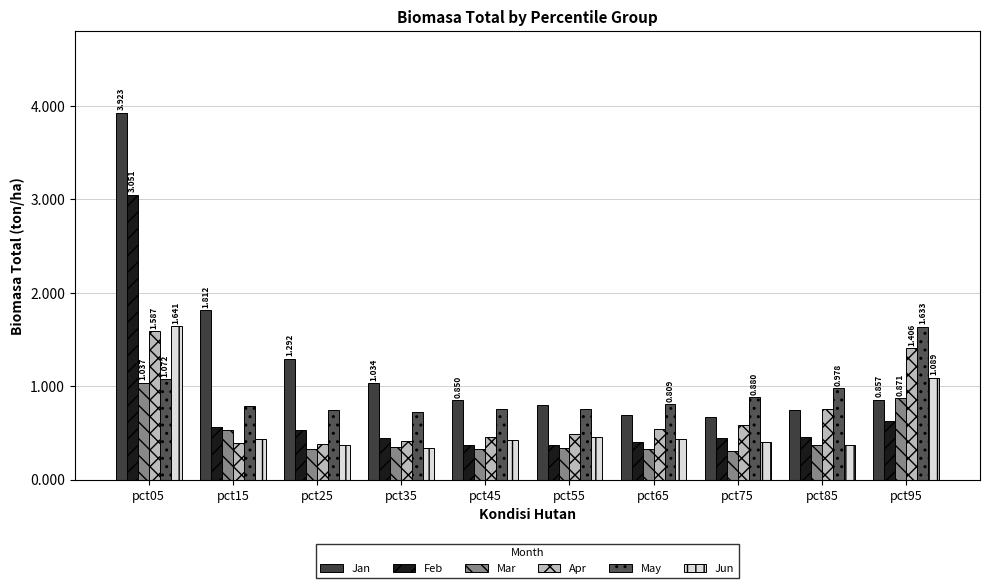

Which has a higher value, pct15 or pct05?

pct05